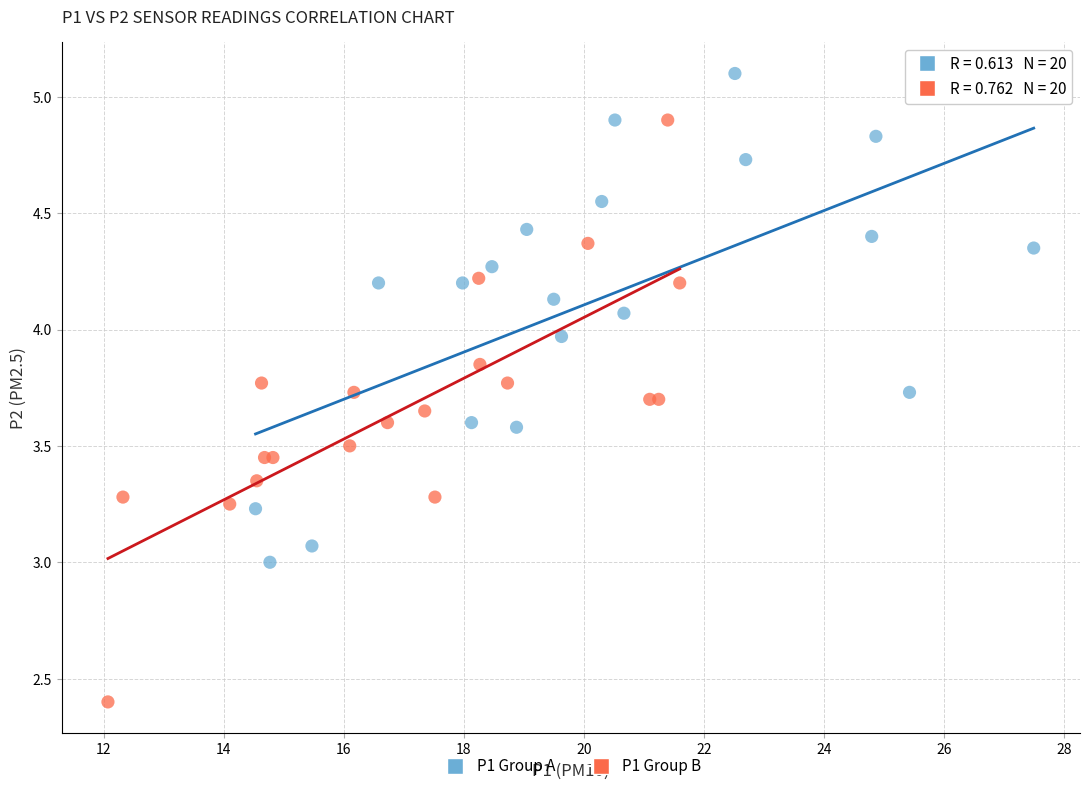

Which series has the largest Y range (max minus min)?

P1 Group B